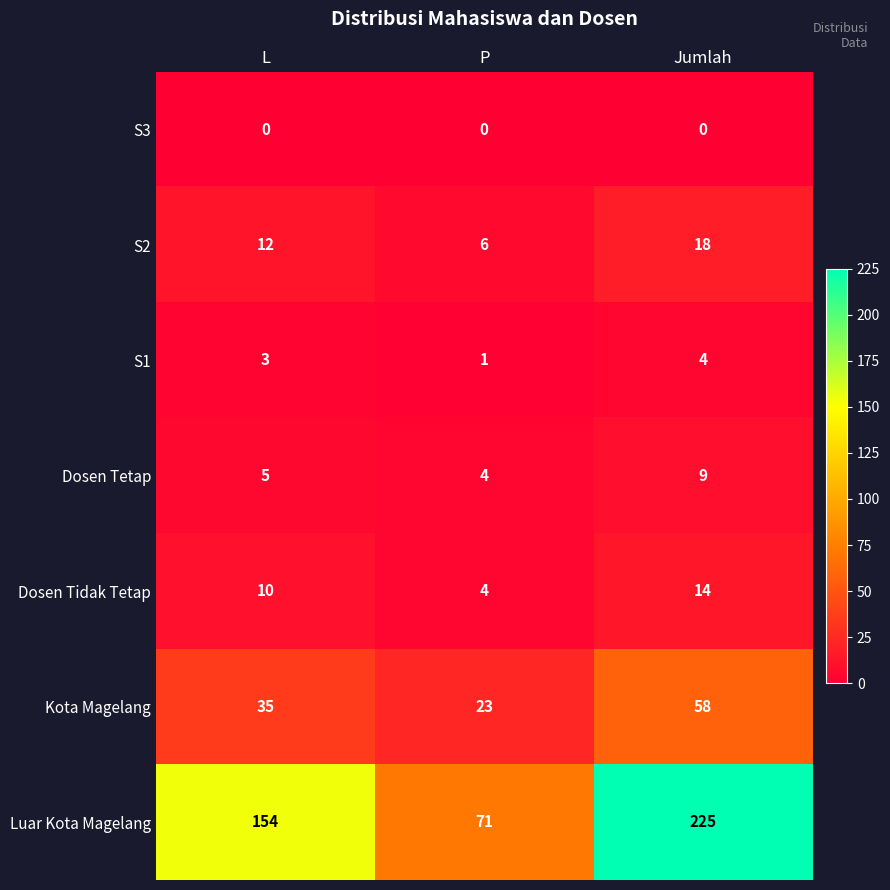

Which series has the largest range (max minus min)?

Luar Kota Magelang